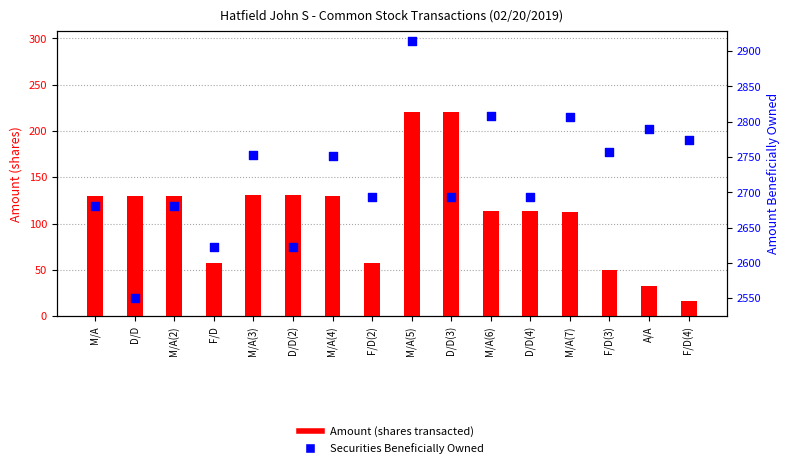

Which series reaches the maximum Y coordinate?

Securities Beneficially Owned